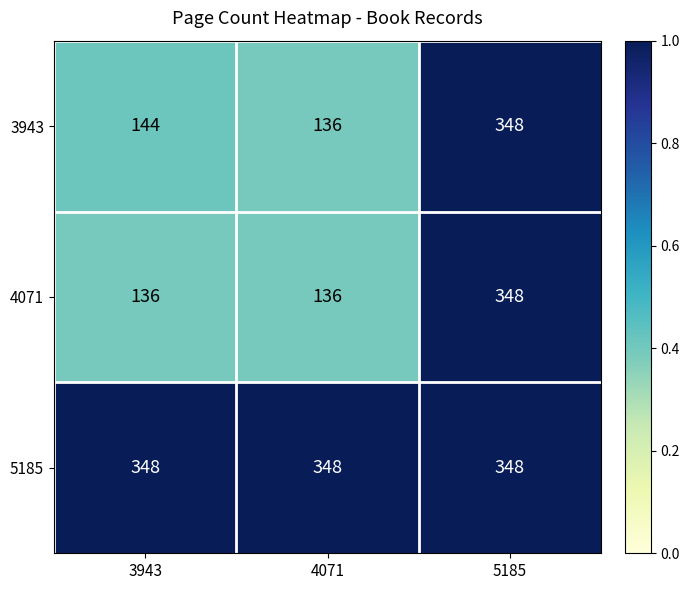

Reading left to right, what are all the values shown in this chart?

3943: 3943=144	4071=136	5185=348
4071: 3943=136	4071=136	5185=348
5185: 3943=348	4071=348	5185=348